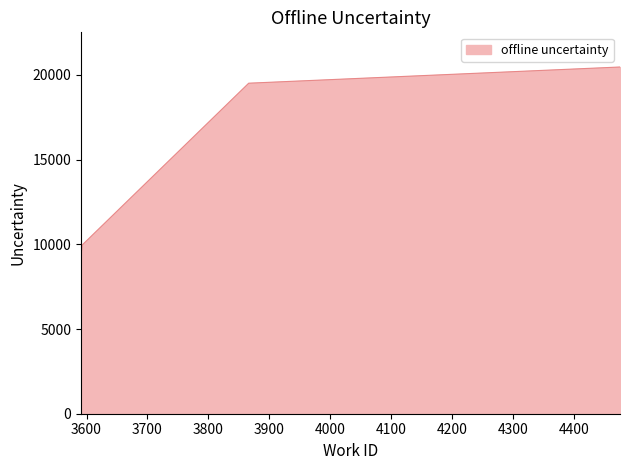

Does the chart display data point markers on the line(s)?

No